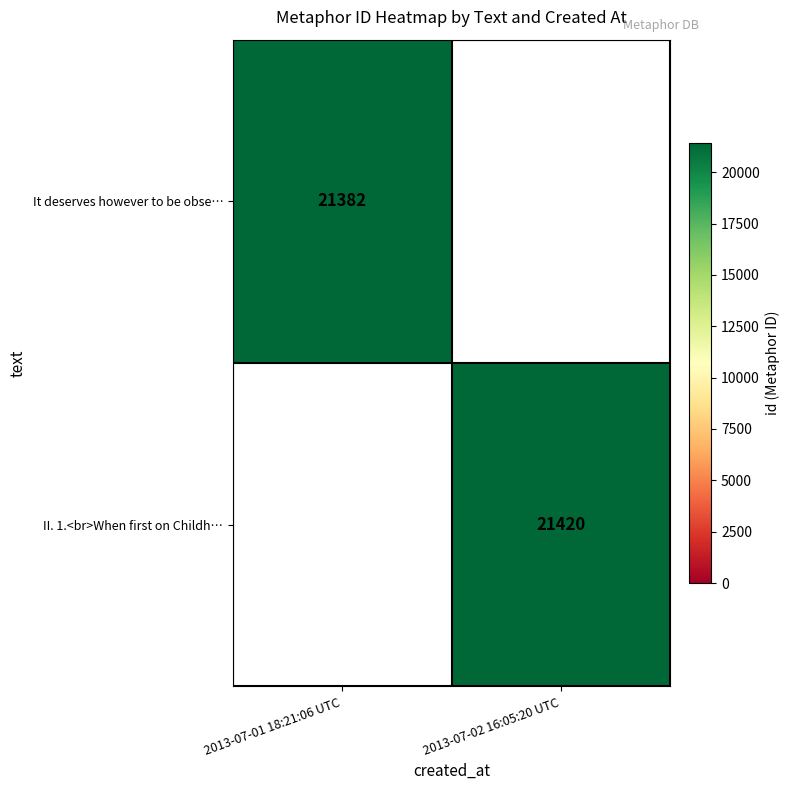

The value of II. 1.<br>When first on Childh… at 2013-07-02 16:05:20 UTC is 12104. True or false?

False